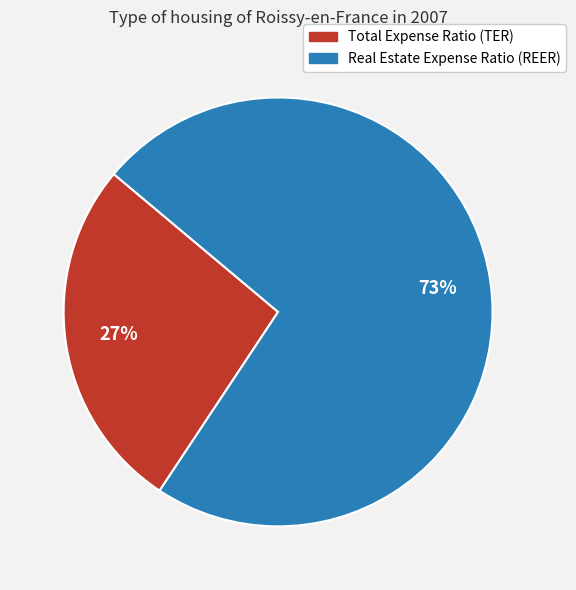

Is the sum of Total Expense Ratio (TER) and Real Estate Expense Ratio (REER) greater than half?

Yes